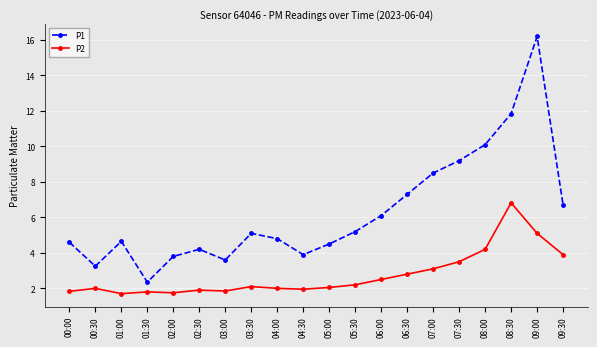

Rank the series by their average value, from highest to lowest.

P1, P2